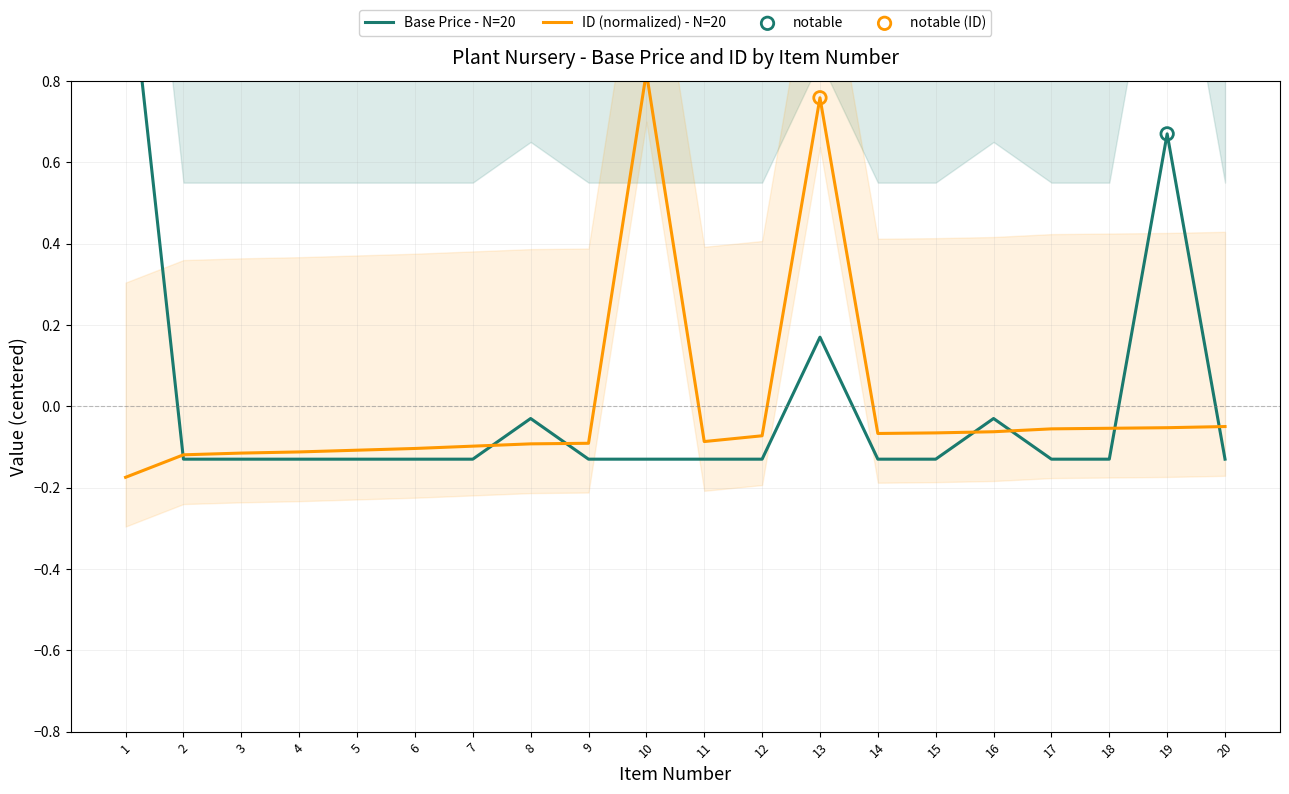

At which category is the sum across all series the highest?

1